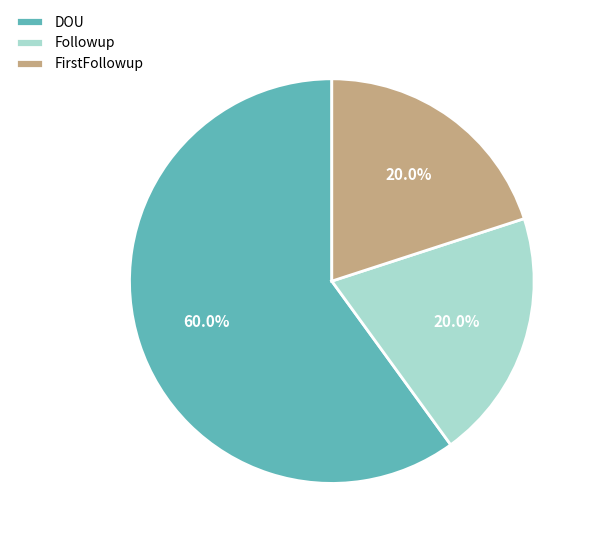

The Followup slice represents 9% of the pie. True or false?

False